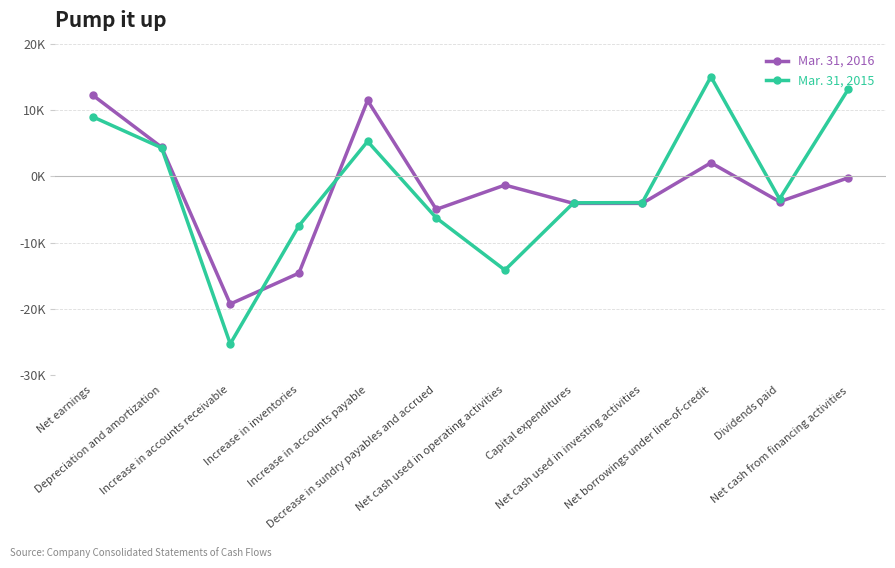

Rank the series at Decrease in sundry payables and accrued from lowest to highest value.

Mar. 31, 2015, Mar. 31, 2016